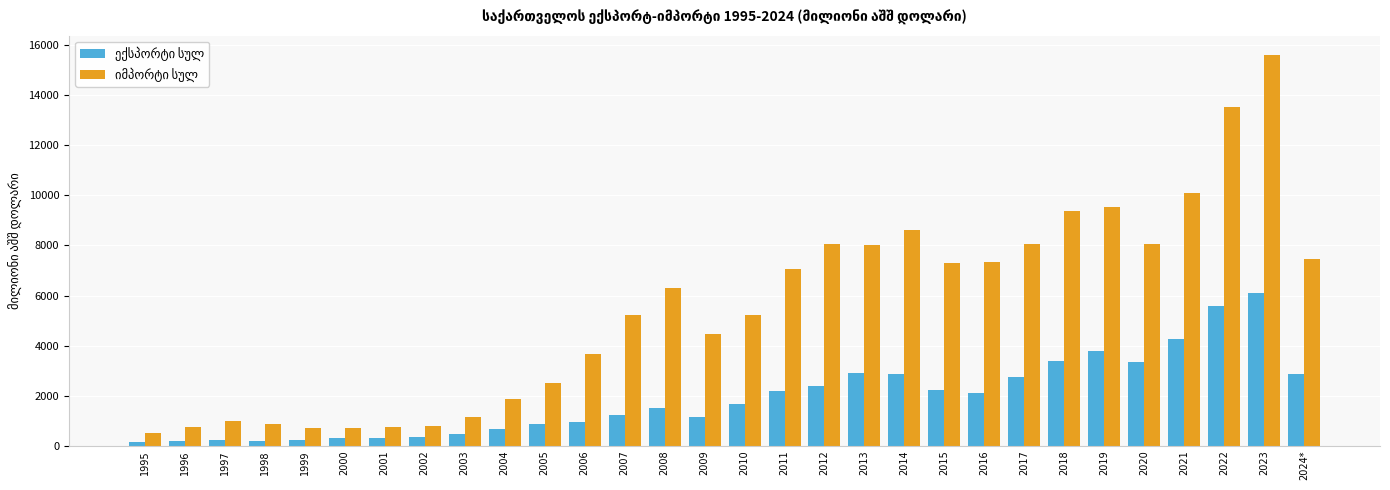

What is the spread (max minus min) of values at 2004?

1197.4